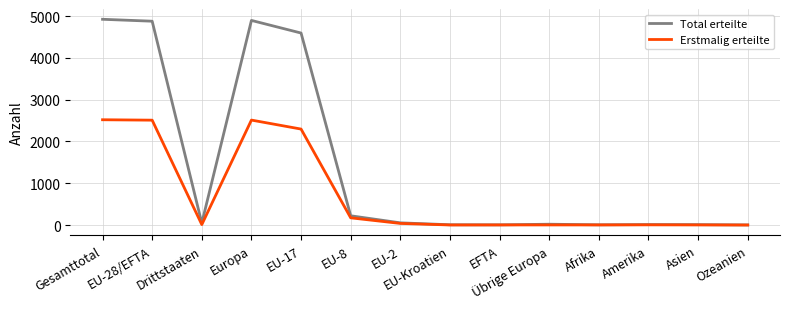

Where is the first local maximum for Total erteilte?

Europa